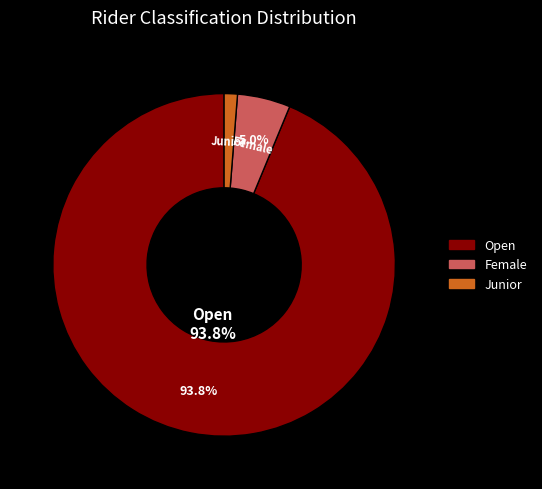

Which has a higher value, Open or Junior?

Open